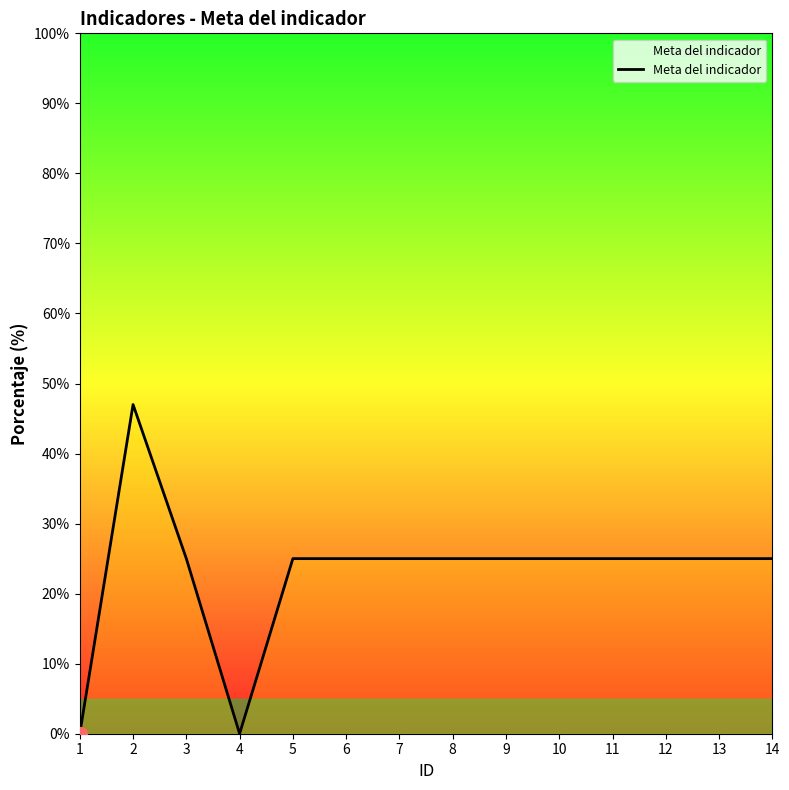

Which category has the highest value across all series?

2